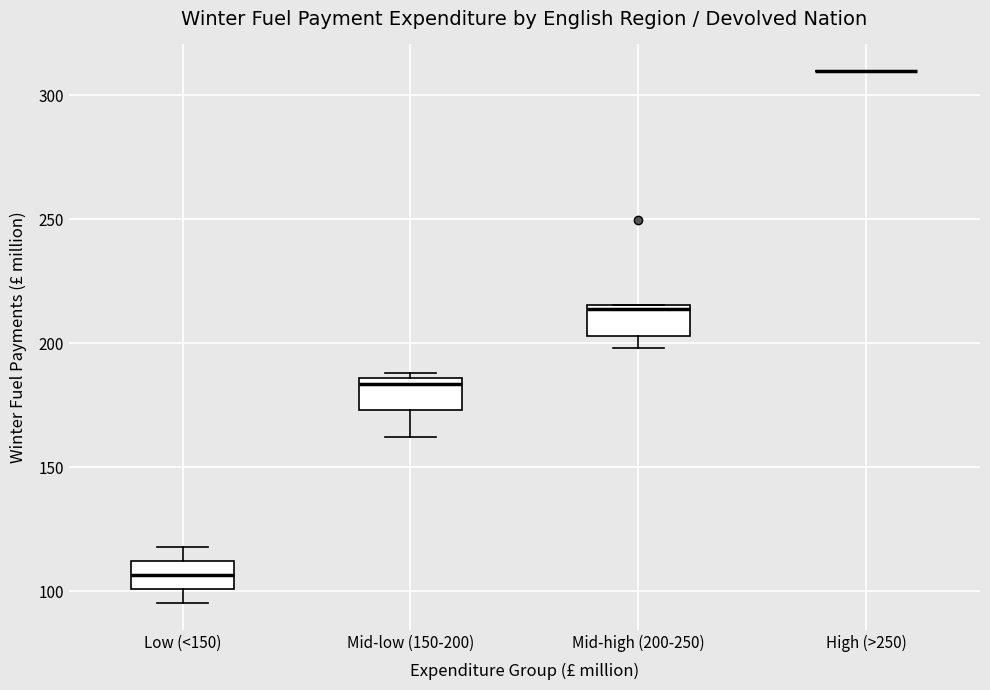

Reading left to right, read every box against the y-axis: the position of its median line, the range the box covers, and the ends of its whiskers. The values are not printed on the chart, so give them approximately, as read against the axis.

Low (<150): median 105, box 100 to 110, whiskers 95 to 120
Mid-low (150-200): median 185 (just below the box's upper edge), box 175 to 185, whiskers 160 to 190
Mid-high (200-250): median 215 (just below the box's upper edge), box 205 to 215, whiskers 200 to 215
High (>250): box collapsed to a line at 310, whiskers 310 to 310